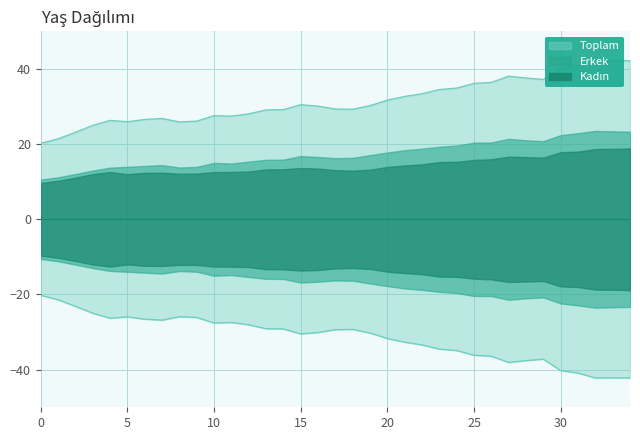

At which category does the chart reach its minimum across all series?

32